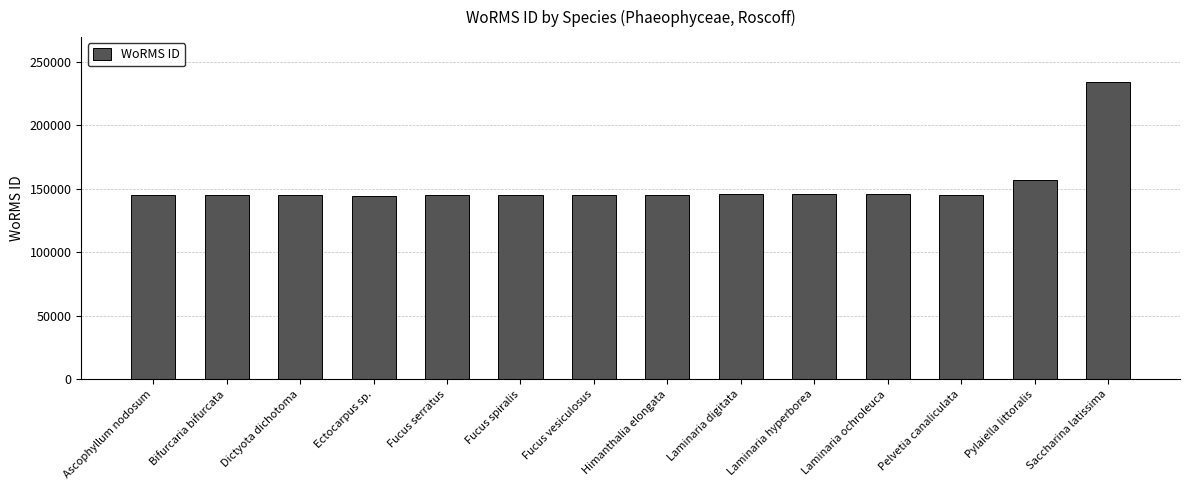

What is the maximum value shown in the chart?

234483